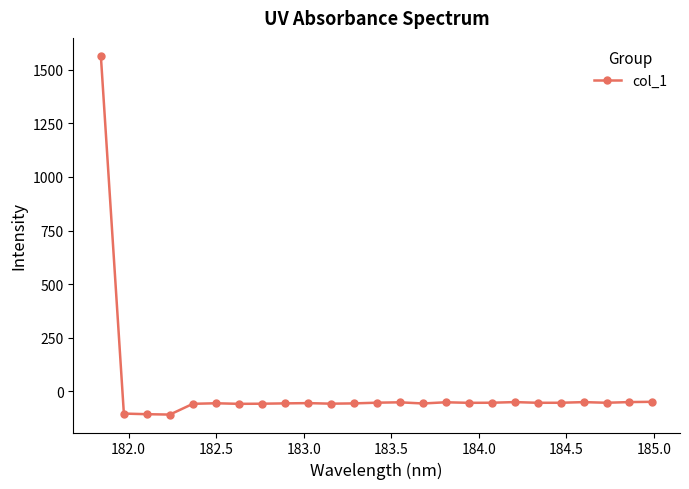

What is the sum of all values?

103.9